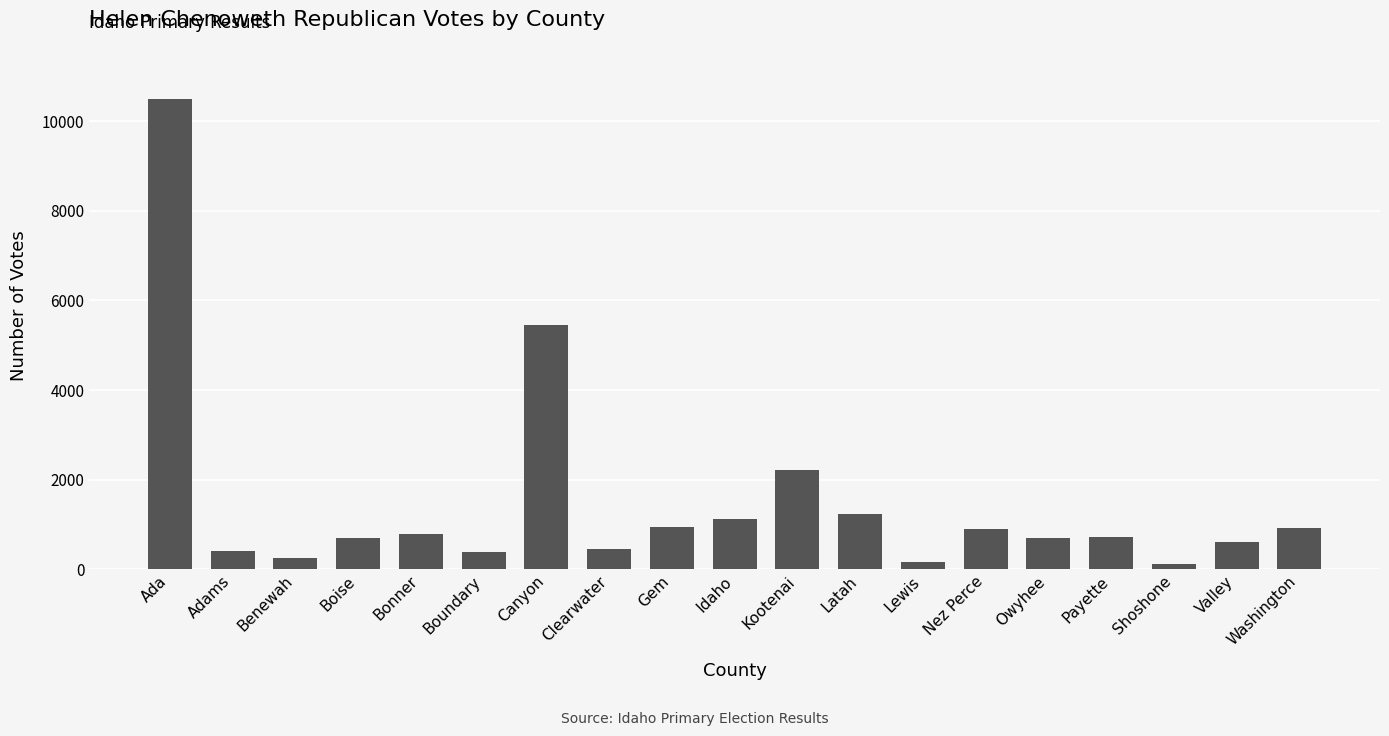

What is the label of the 15th bar from the left?

Owyhee